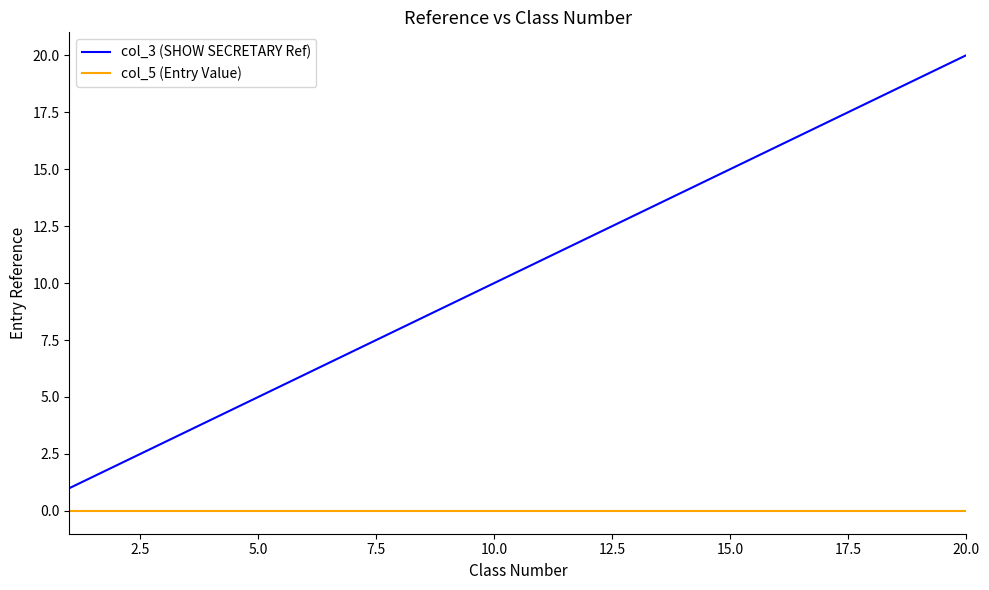

Does the chart have visible grid lines?

No